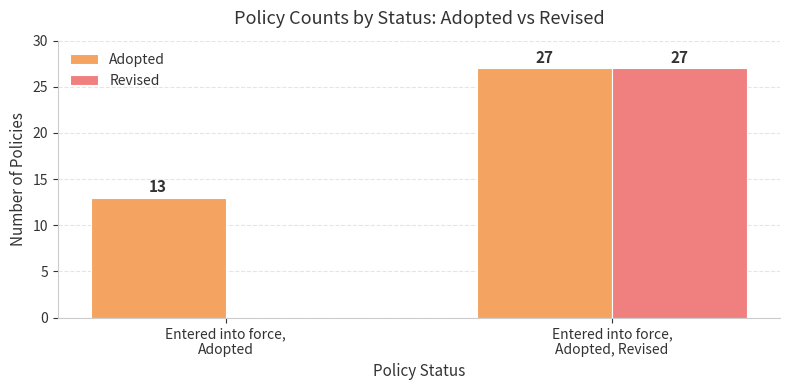

Which series has the largest total across all categories?

Adopted